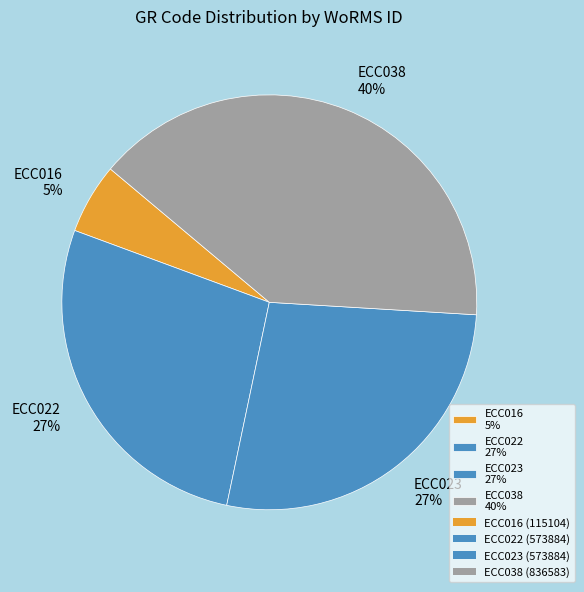

To the nearest percent, what portion does ECC038 represent?

40%